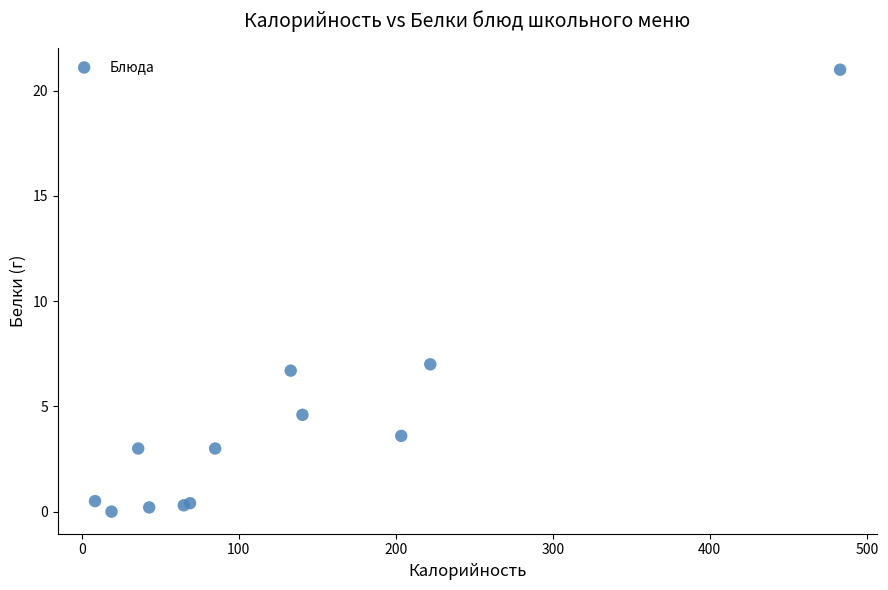

What Y value in the scatter plot is closest to 10?

7.0